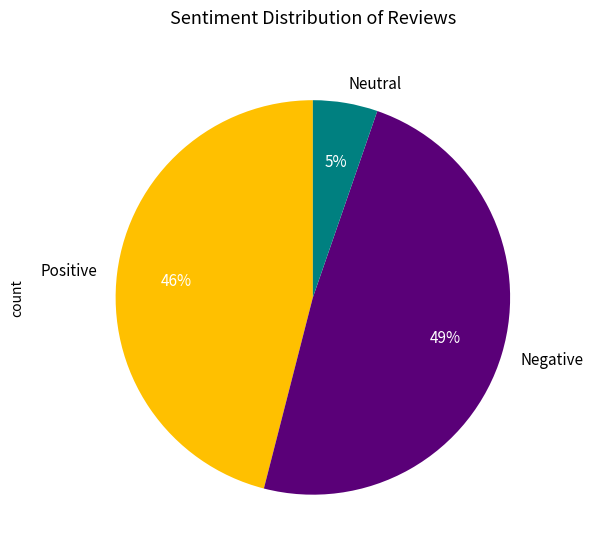

Between Negative and Positive, which is larger?

Negative